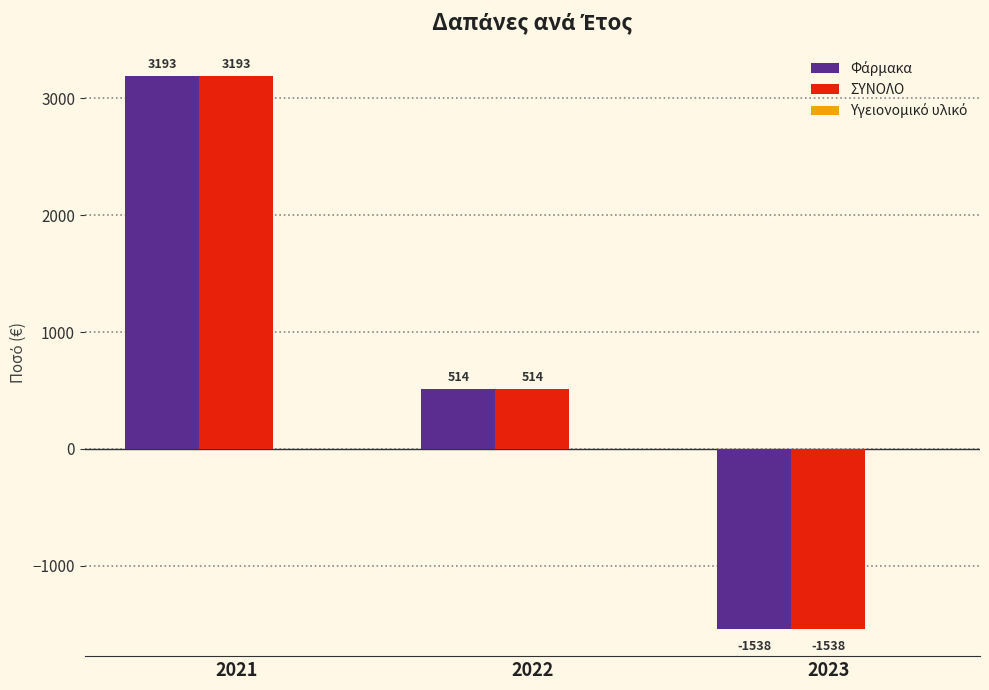

What is the maximum value for ΣΥΝΟΛΟ?

3192.9